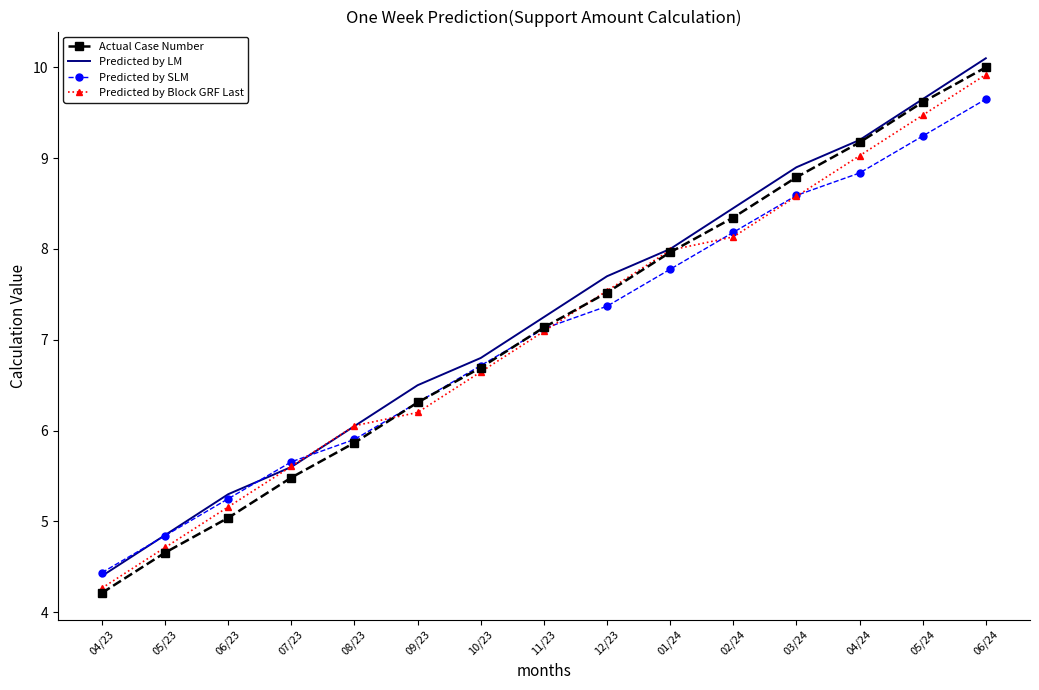

Where does the Predicted by SLM series first go above 7?

11/23